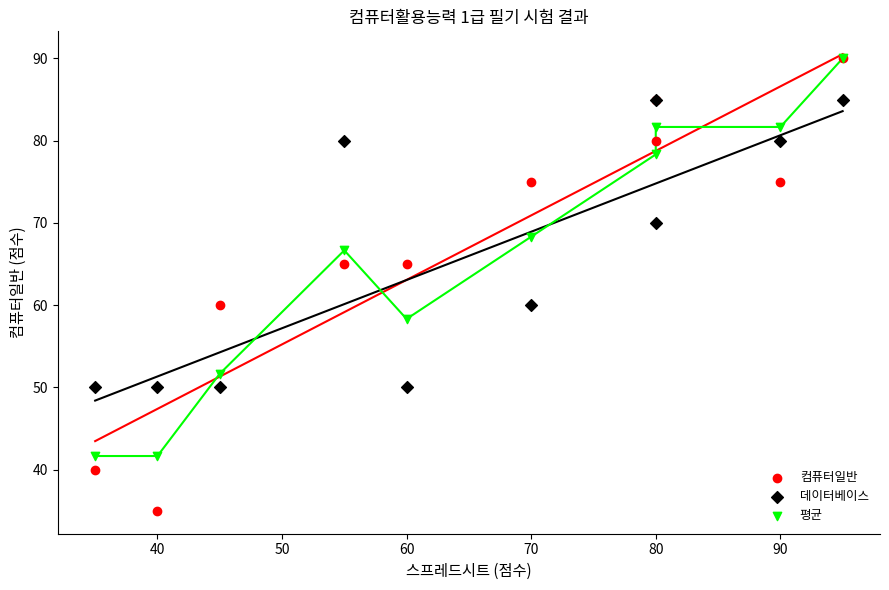

What are all the series names shown in the legend?

컴퓨터일반, 데이터베이스, 평균